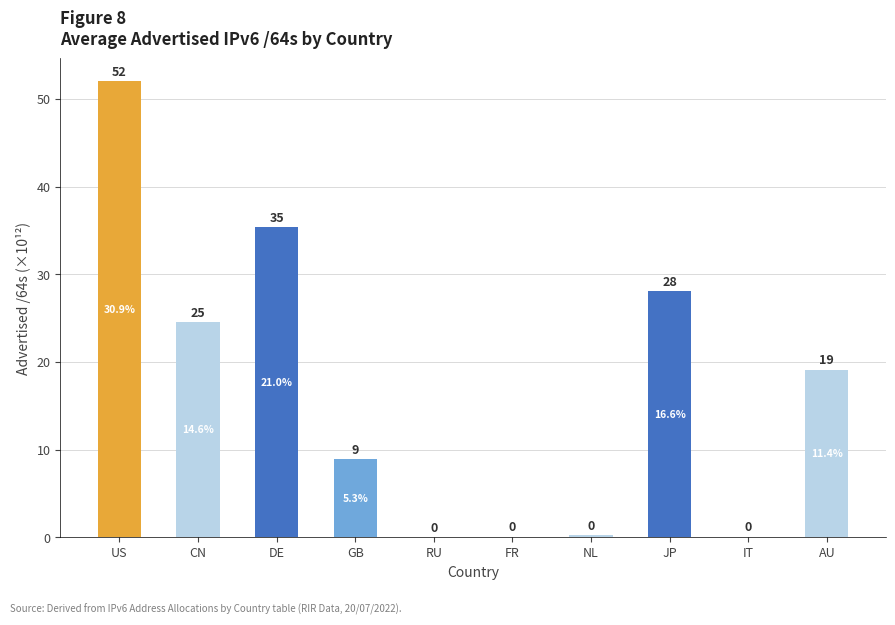

What is the sum of all values?

168.5